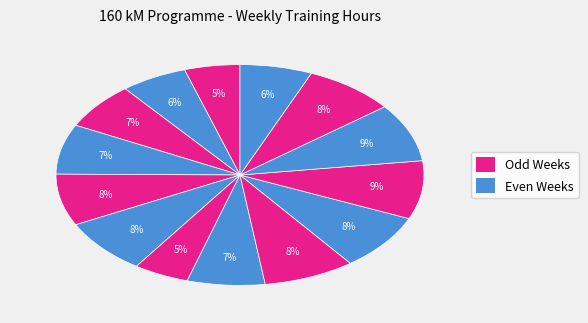

Is there a majority slice in this chart?

No